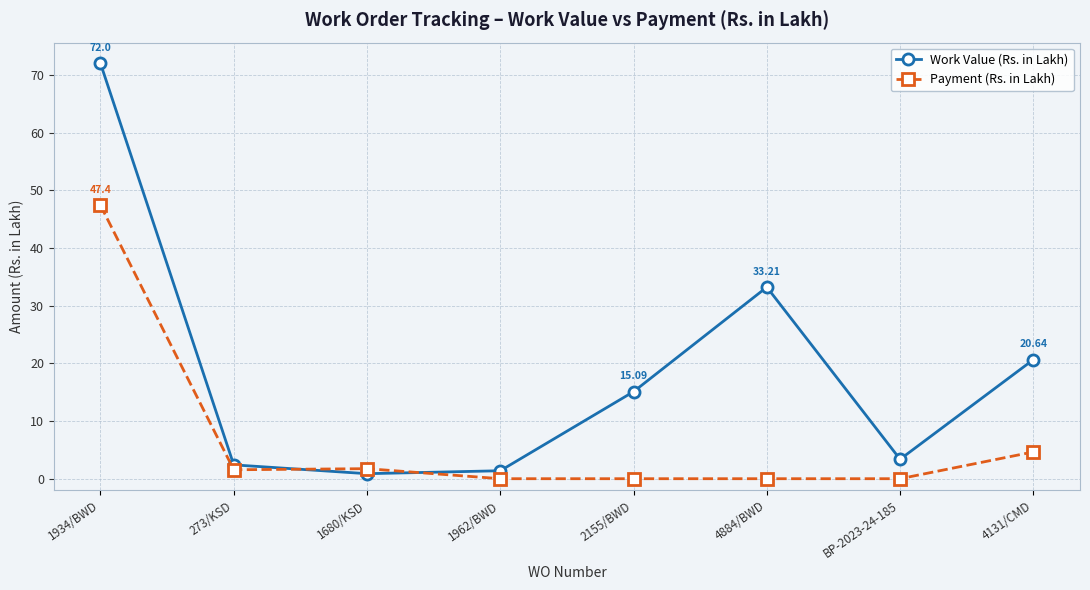

What is the difference between the maximum and minimum values in the Work Value (Rs. in Lakh) series?

71.1